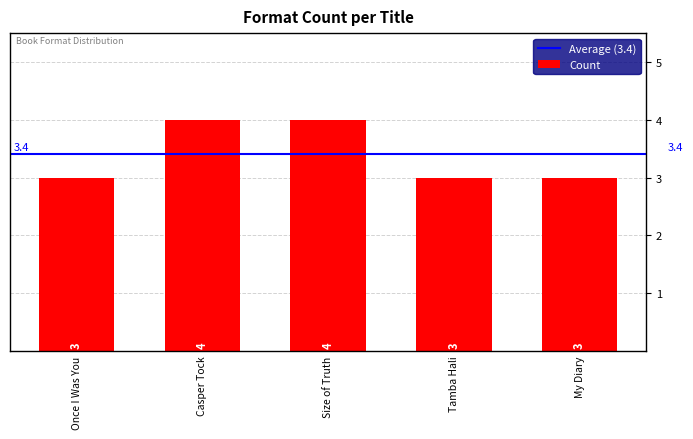

What is the greatest value displayed?

4